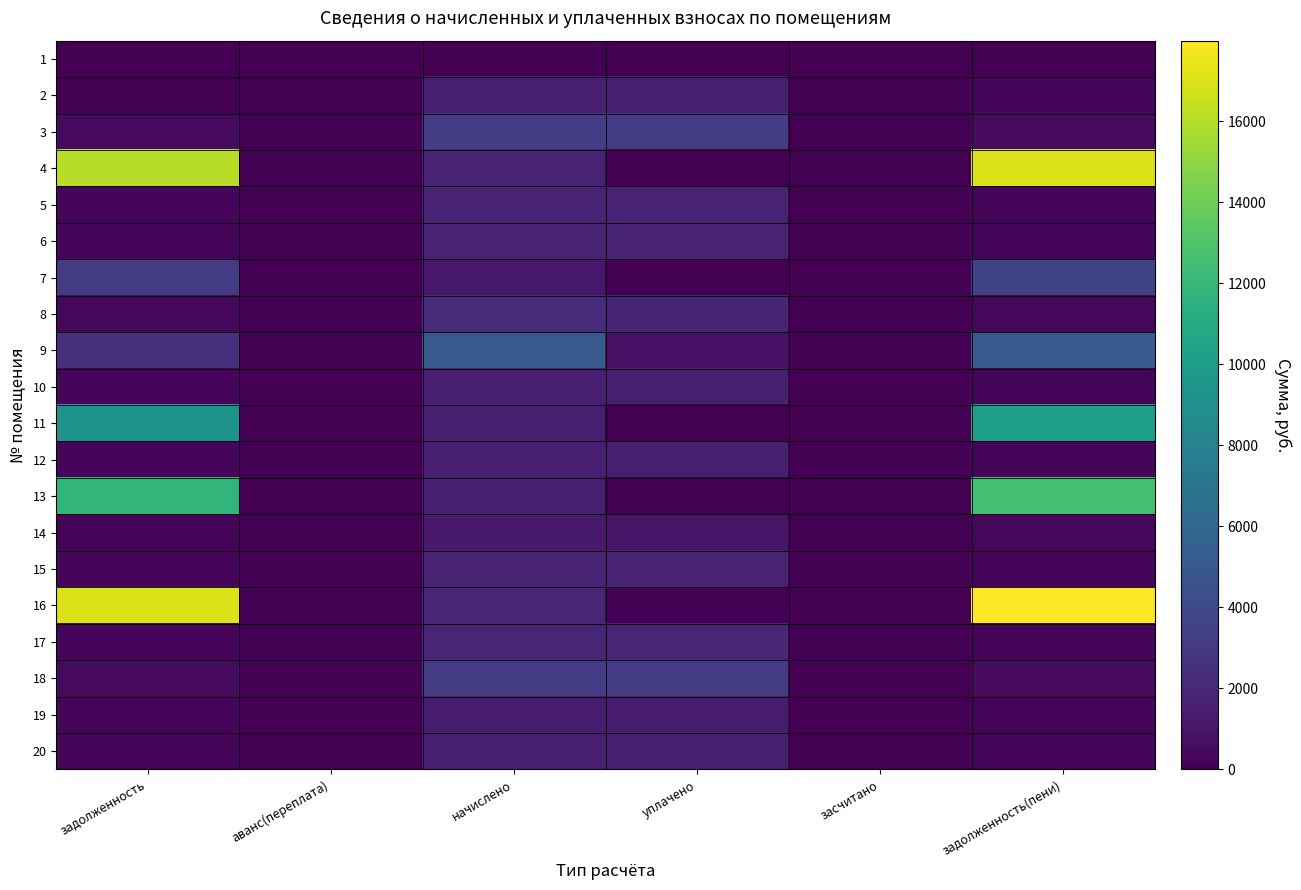

Which series has the largest total across all categories?

16